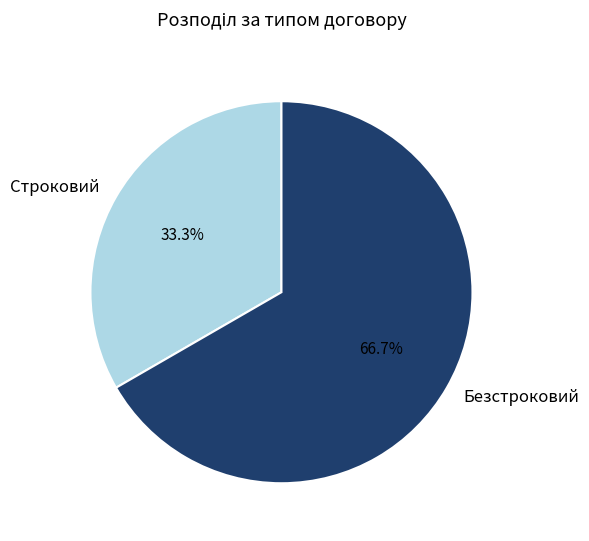

What is the ratio of the value at Безстроковий to the value at Строковий?

2.0